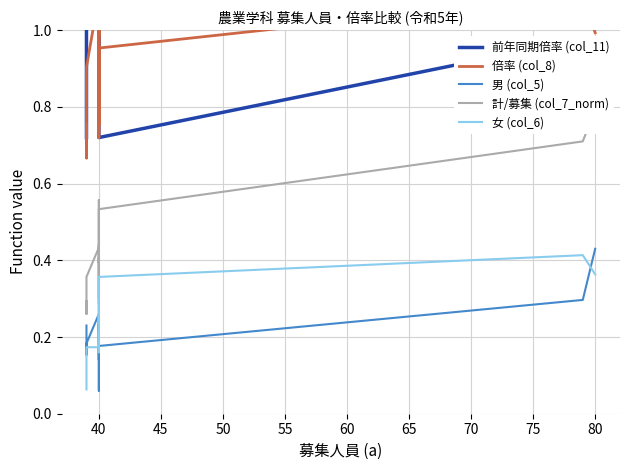

True or false: 倍率 (col_8) and 前年同期倍率 (col_11) intersect in this chart.

True